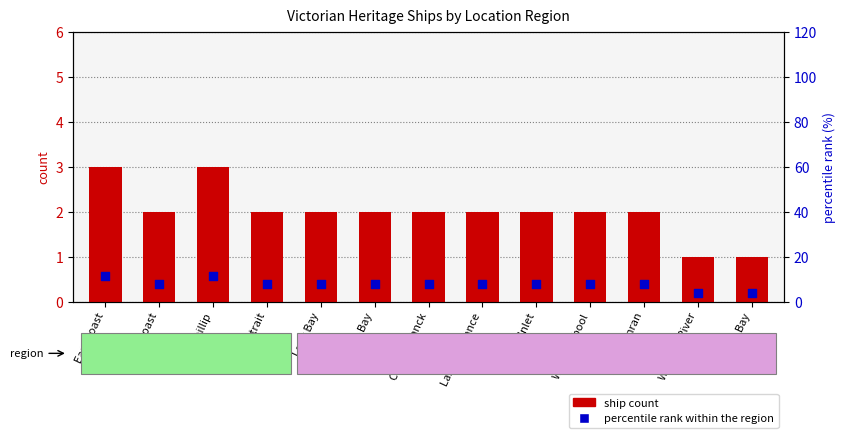

Which series contains the lowest Y value?

ship count